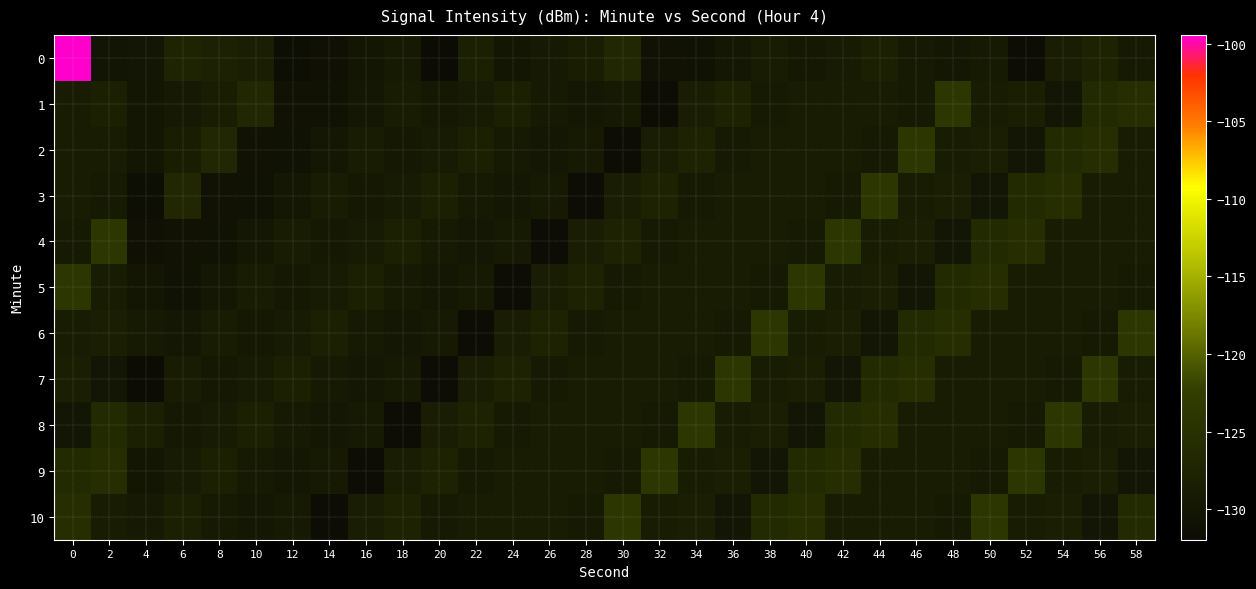

What is the difference between the highest and lowest values at 26?

4.1